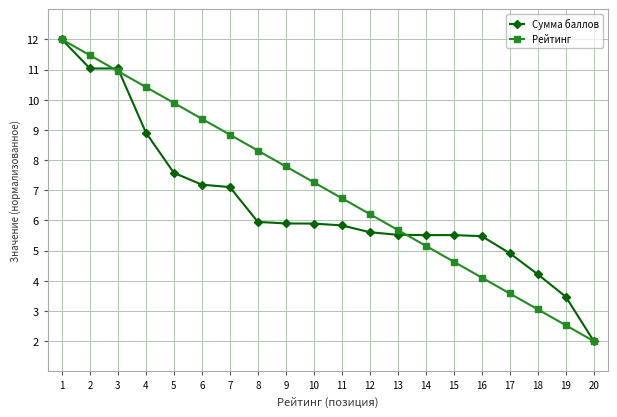

Between 4 and 10, which series saw the biggest shift?

Рейтинг